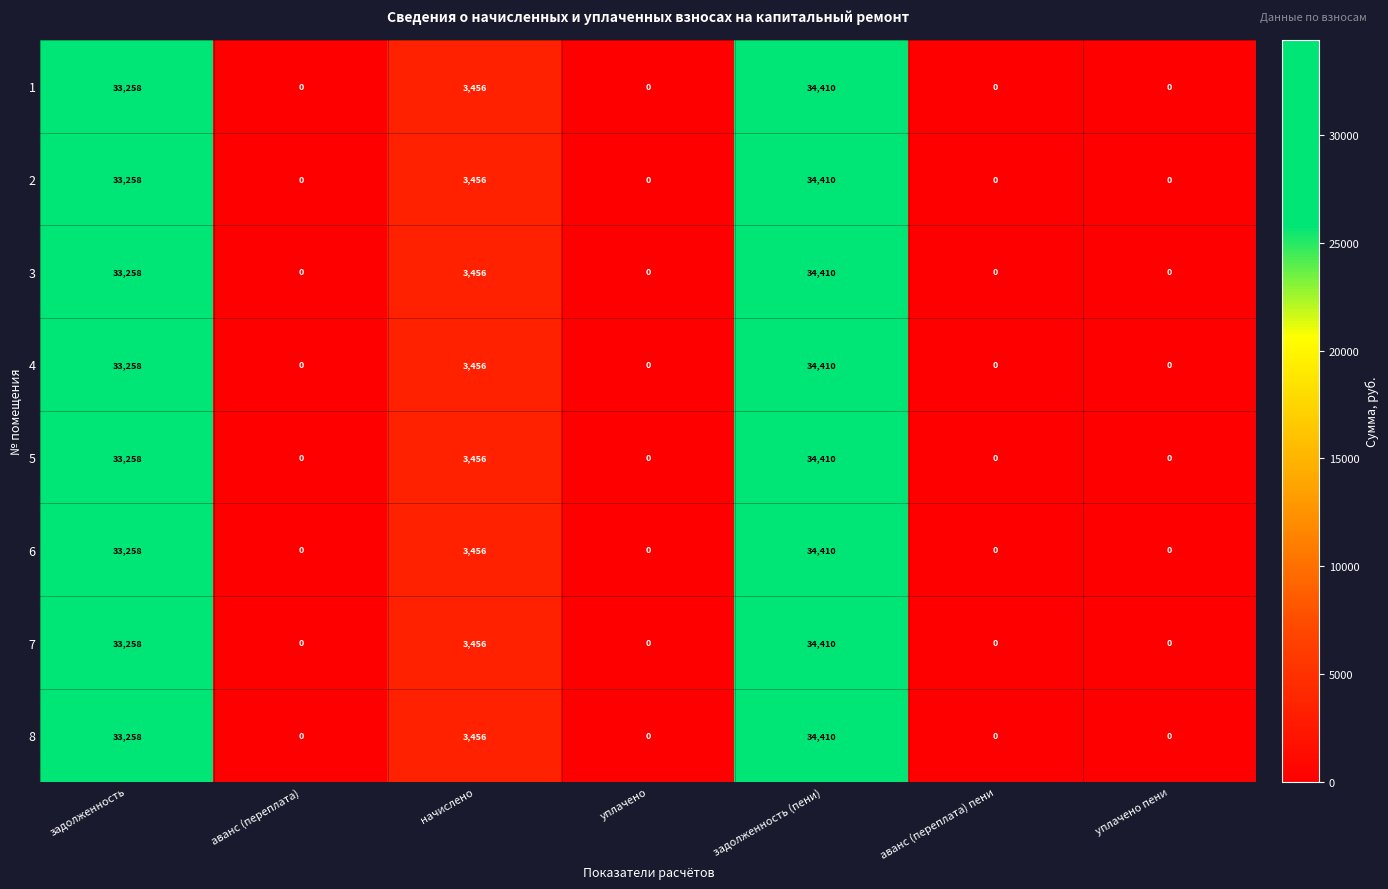

Is the value of 7 at задолженность (пени) greater than the value of 3 at уплачено?

Yes